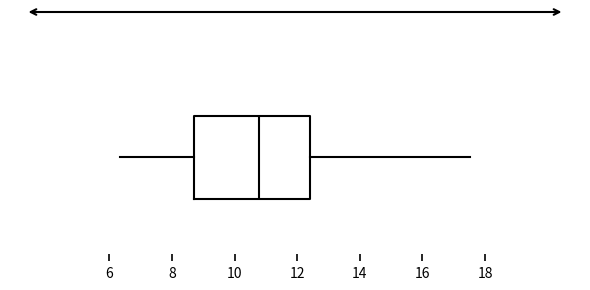

Read this box plot against the x-axis: the position of the median line, the range covered by the box, and the ends of both whiskers. The values are not printed on the chart, so give them approximately, as read against the axis.

median 10.8, box 8.8 to 12.4, whiskers 6.4 to 17.6